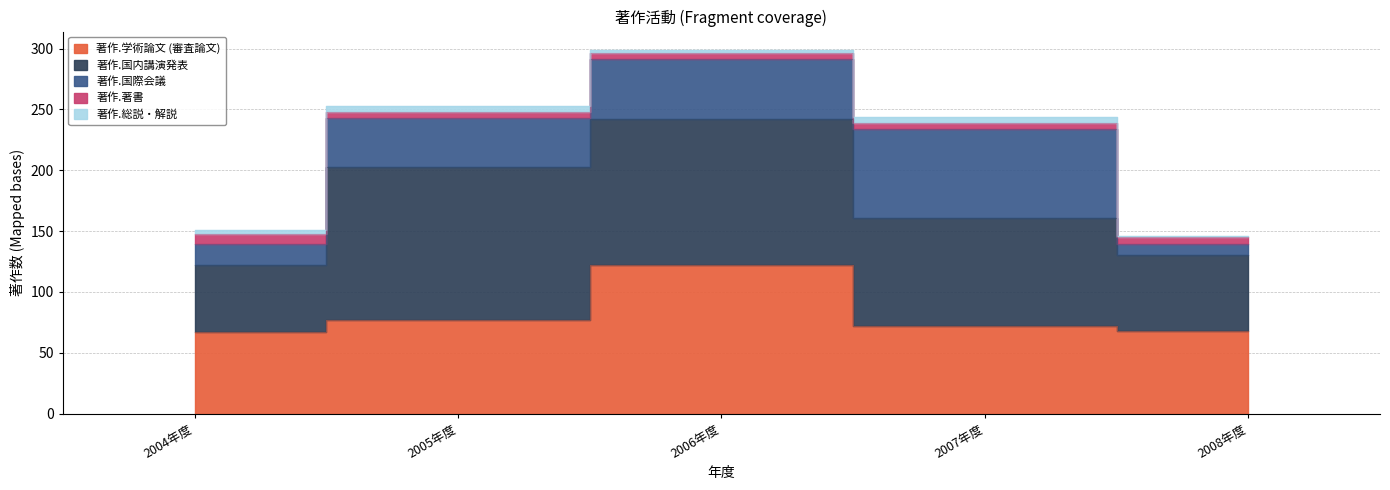

Reading left to right, list all the values displayed in this chart.

著作.学術論文 (審査論文): 67	77	122	72	68
著作.国内講演発表: 55	126	120	89	62
著作.国際会議: 17	40	49	73	9
著作.著書: 9	5	5	5	6
著作.総説・解説: 3	5	3	5	1